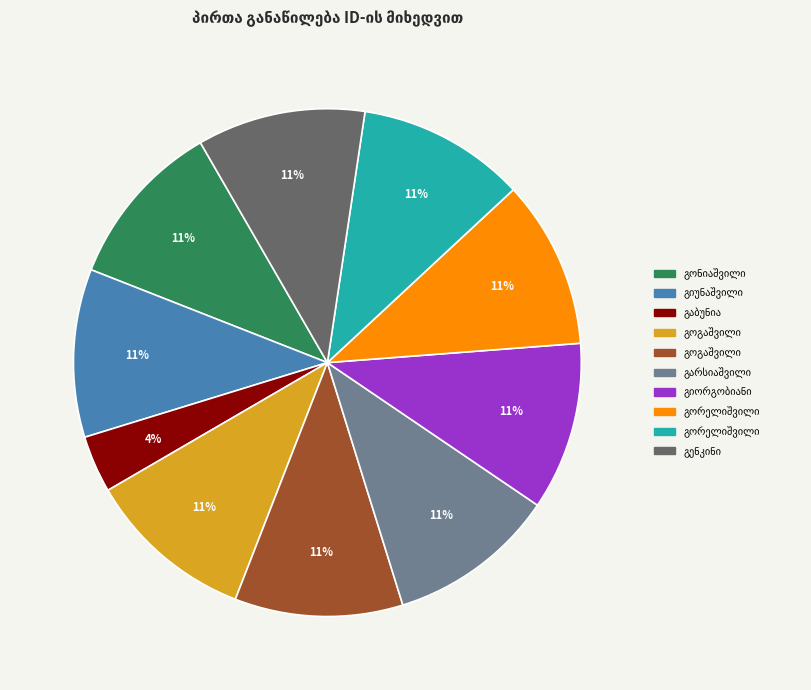

Is there any slice that represents more than half of the pie?

No